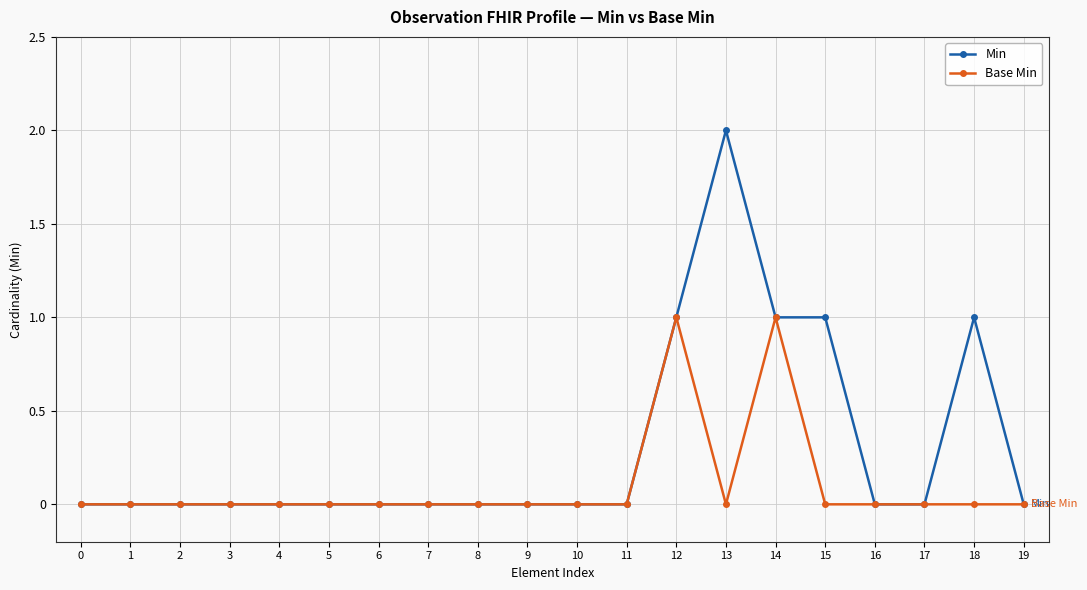

Reading left to right, transcribe all the data shown in this chart.

Min: 0	0	0	0	0	0	0	0	0	0	0	0	1	2	1	1	0	0	1	0
Base Min: 0	0	0	0	0	0	0	0	0	0	0	0	1	0	1	0	0	0	0	0